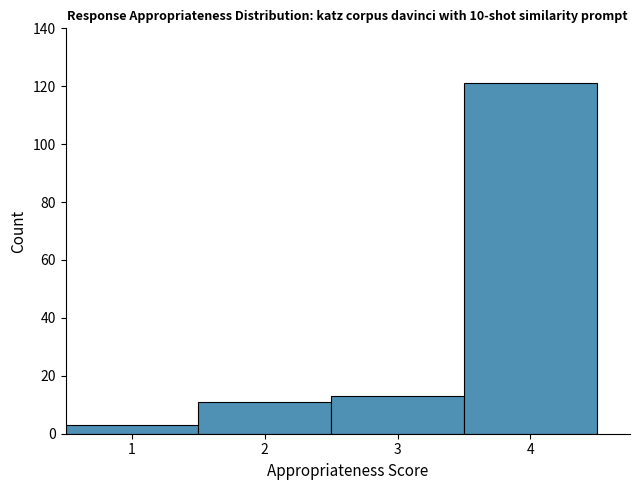

Reading left to right, list every bar in this chart as the range it spans on the x-axis followed by its height. The values are not printed on the chart, so give them approximately, as read against the axis.

0.5 to 1.5: 4
1.5 to 2.5: 12
2.5 to 3.5: 14
3.5 to 4.5: 122